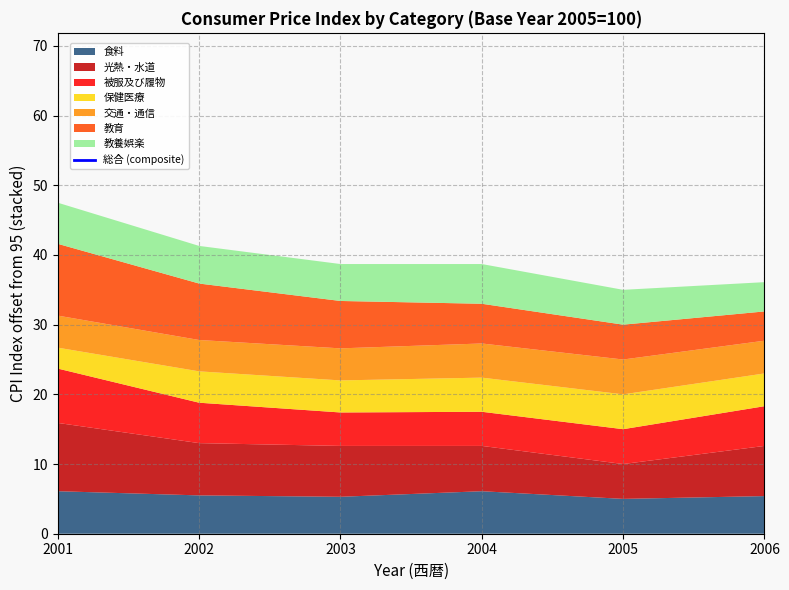

The chart shows a value of -193.2 at 2006. True or false?

False